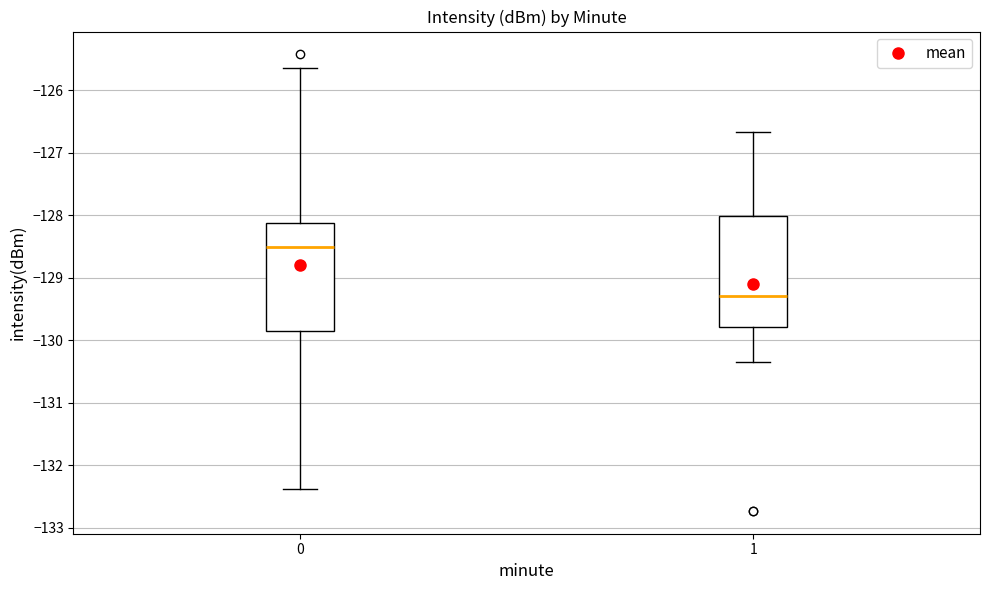

Reading left to right, read every box against the y-axis: the position of its median line, the range the box covers, and the ends of its whiskers. The values are not printed on the chart, so give them approximately, as read against the axis.

0: median -128.5, box -129.9 to -128.1, whiskers -132.4 to -125.7
1: median -129.3, box -129.8 to -128.0, whiskers -130.3 to -126.7